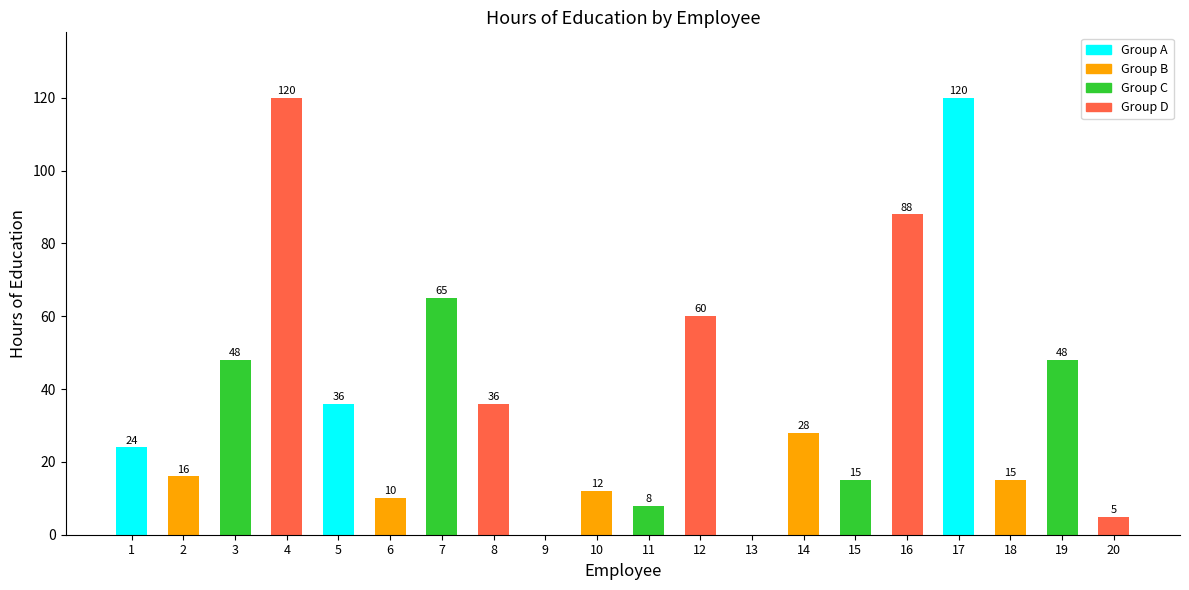

Reading left to right, what are all the values shown in this chart?

1=24	2=16	3=48	4=120	5=36	6=10	7=65	8=36	9=0	10=12	11=8	12=60	13=0	14=28	15=15	16=88	17=120	18=15	19=48	20=5